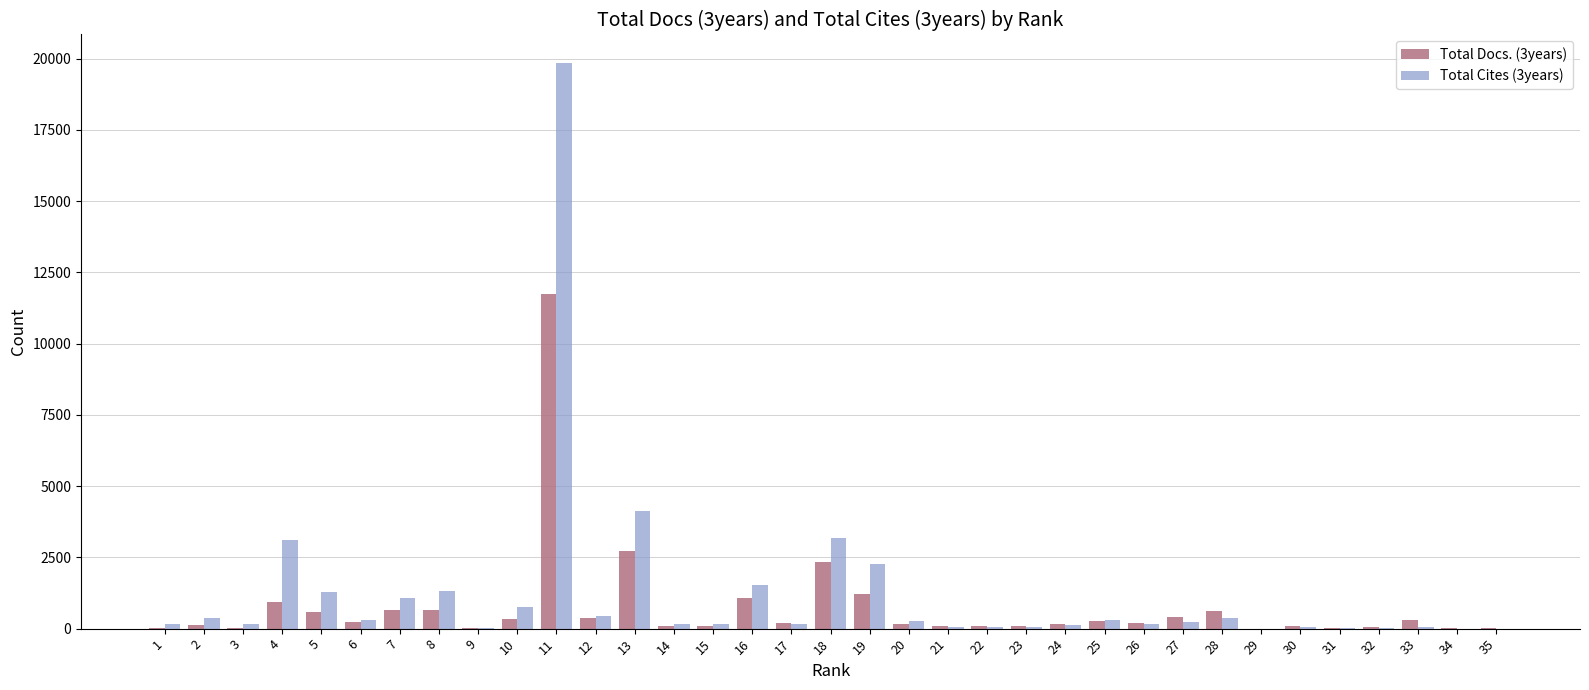

Which category has the highest value in the Total Docs. (3years) series?

11